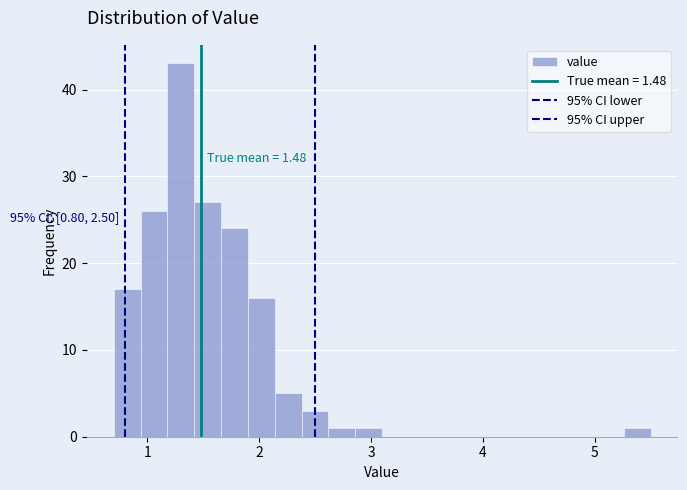

Around what value on the x-axis is the tallest bar? Give the approximate position of its centre, as read against the axis.

1.3